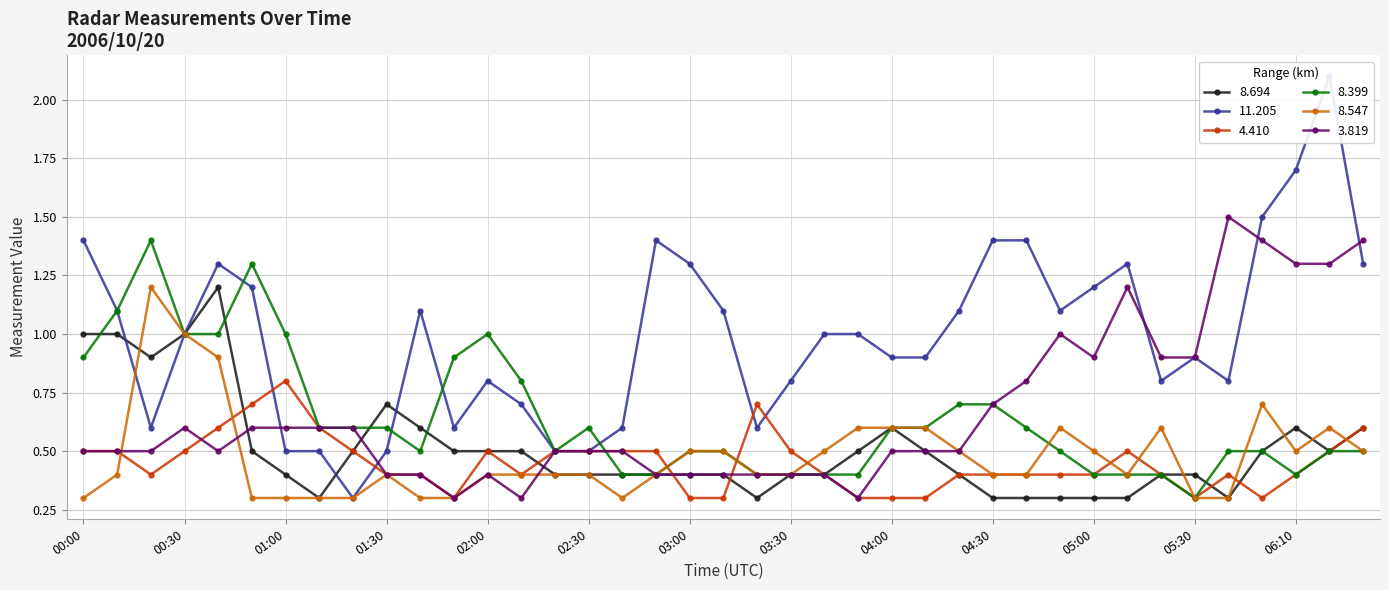

At which category is the sum across all series the highest?

2006/10/20 00:40